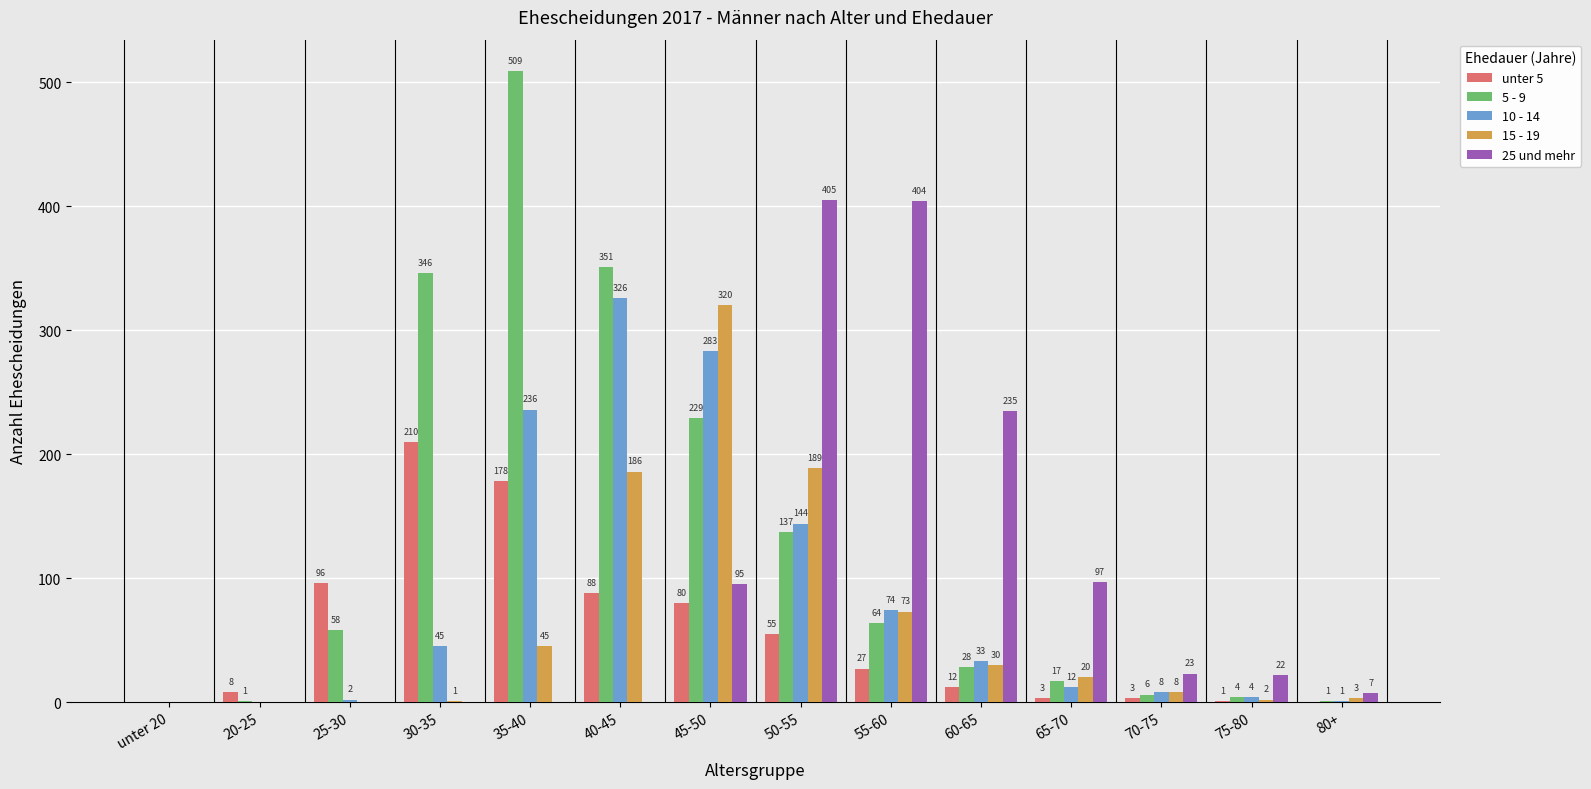

True or false: 5 - 9 has a value of 136 at 30-35.

False